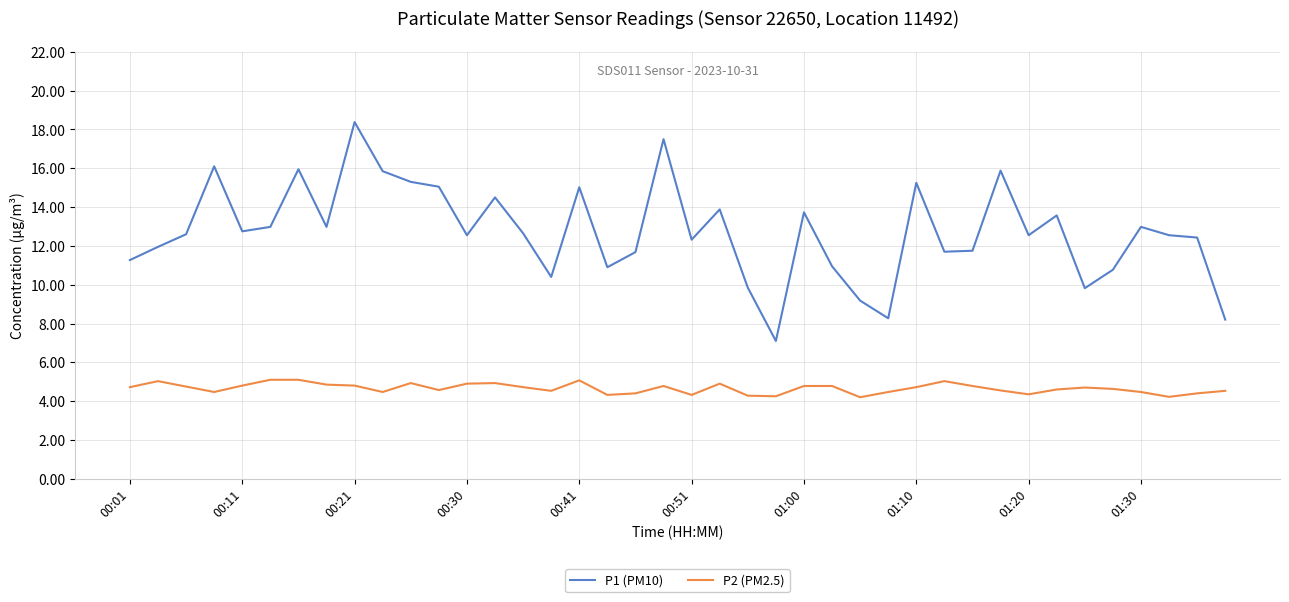

What is the difference between the maximum and minimum values in the P2 (PM2.5) series?

0.9